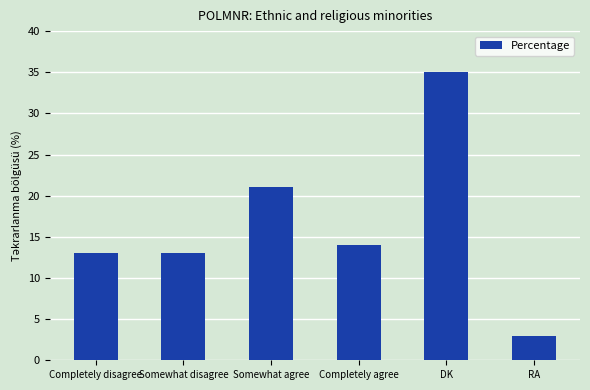

How many series are shown in this chart?

1